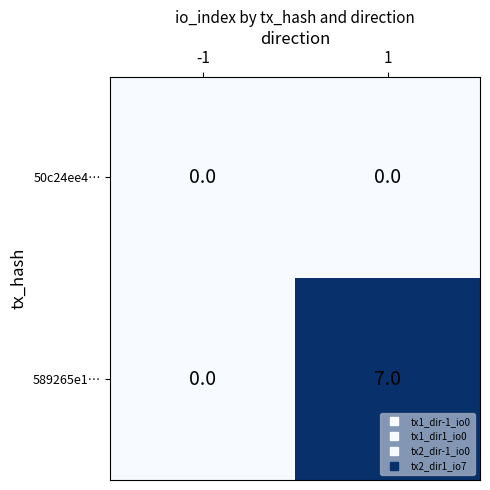

Which series has the widest spread of values?

589265e1…